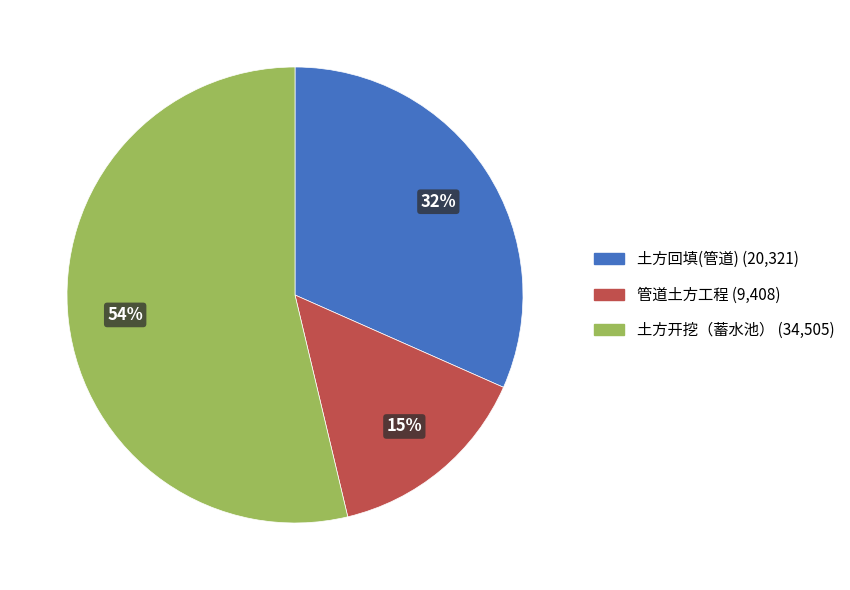

Combined, do 土方回填(管道) and 管道土方工程 account for over 50%?

No